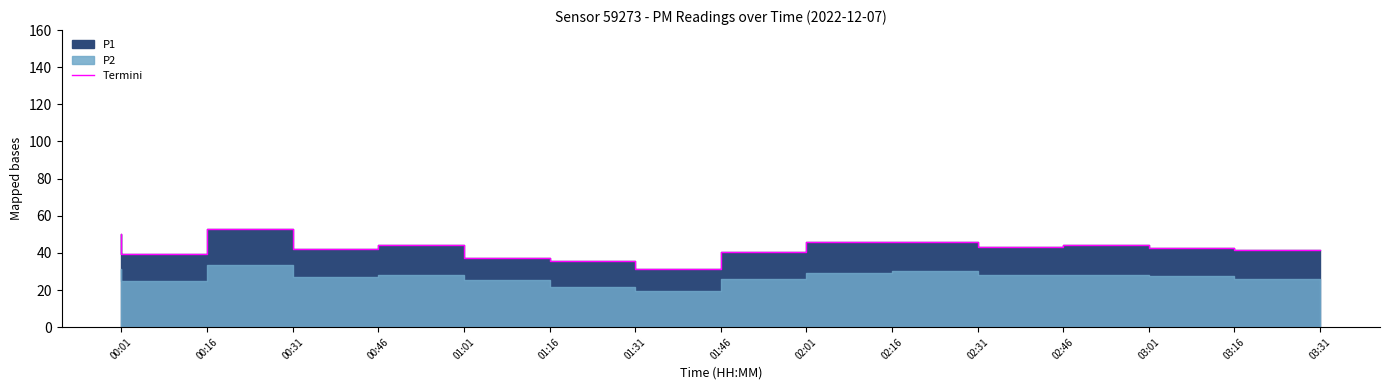

Where is the data nearest to the value 42?

00:46